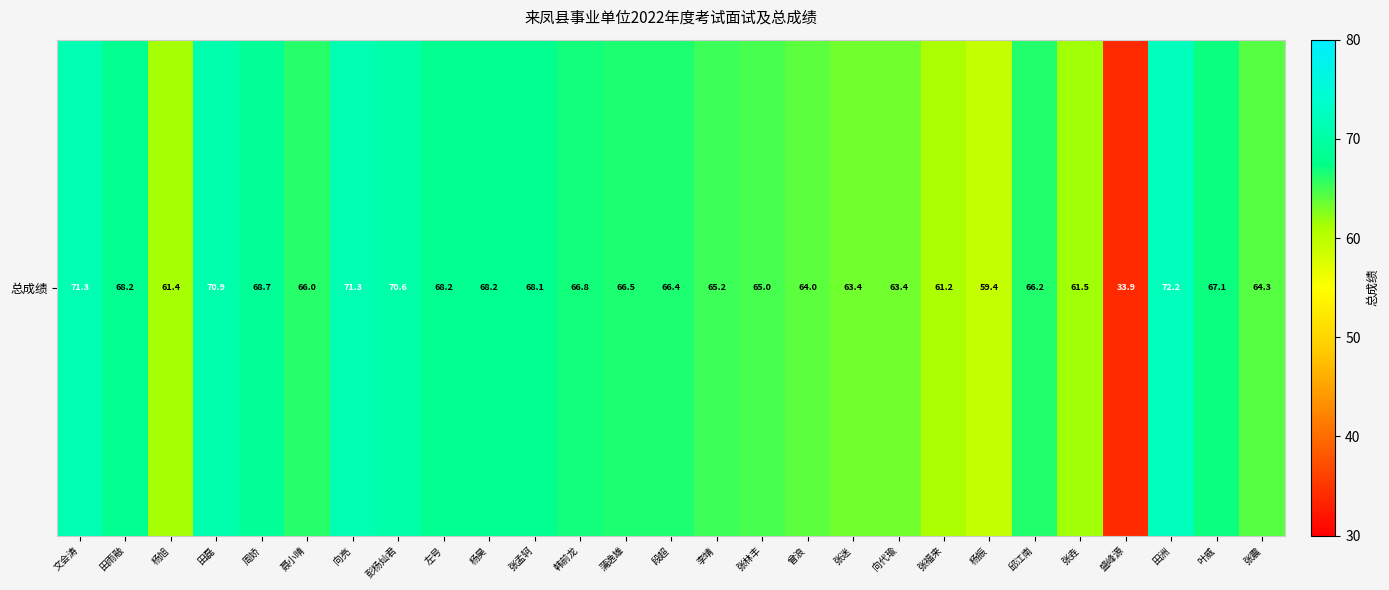

At which category does the chart reach its minimum across all series?

盛峰源